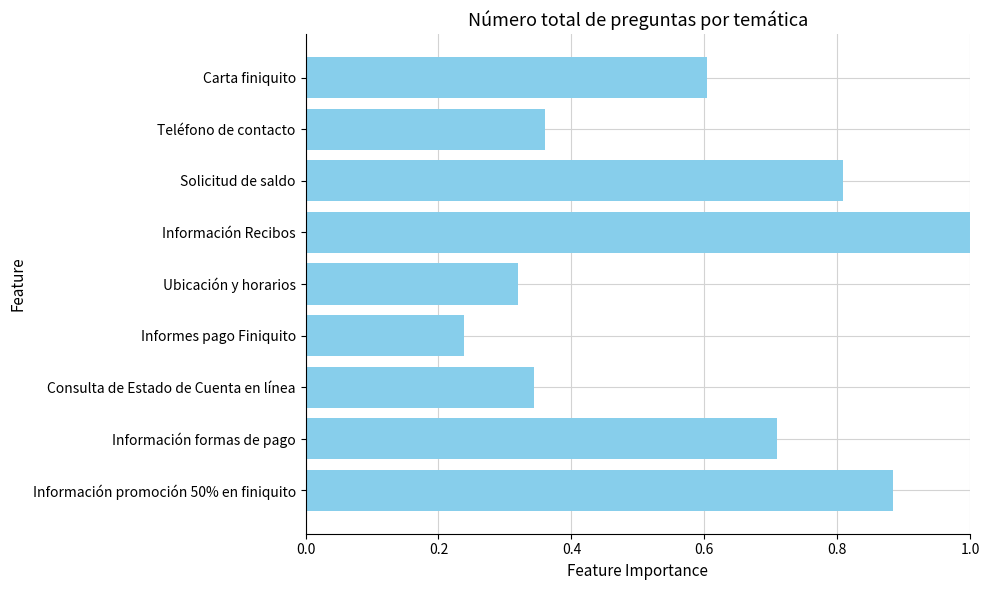

True or false: the data shows 1.0 at Información Recibos.

True